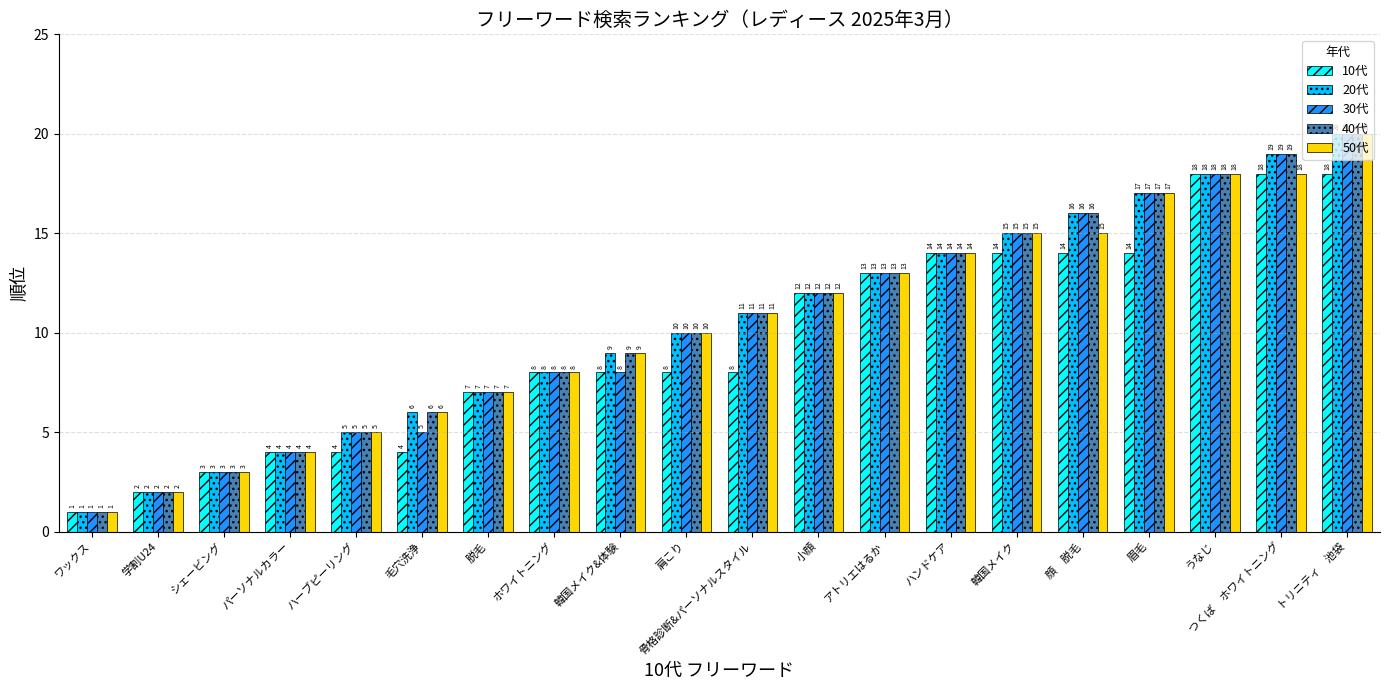

True or false: 50代 has a value of 10 at 肩こり.

True